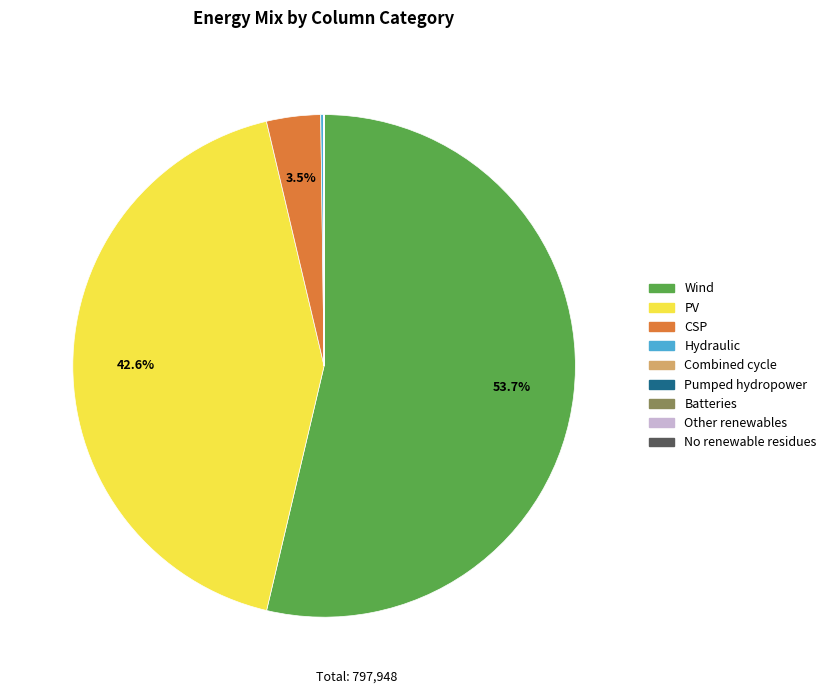

What is the largest slice in the pie chart?

Wind